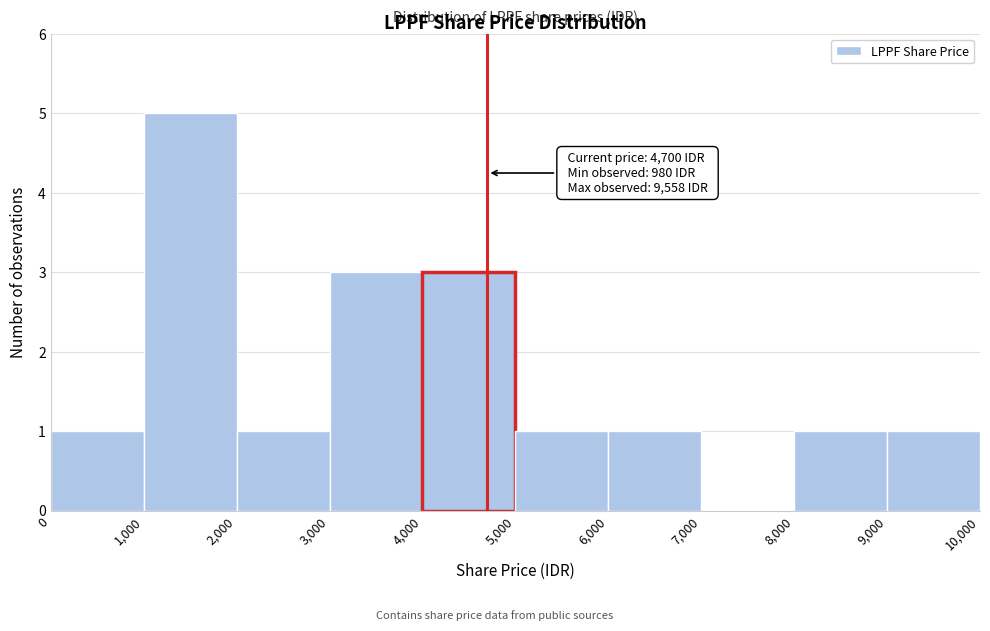

Which range on the x-axis has the tallest bar?

1,000 to 2,000